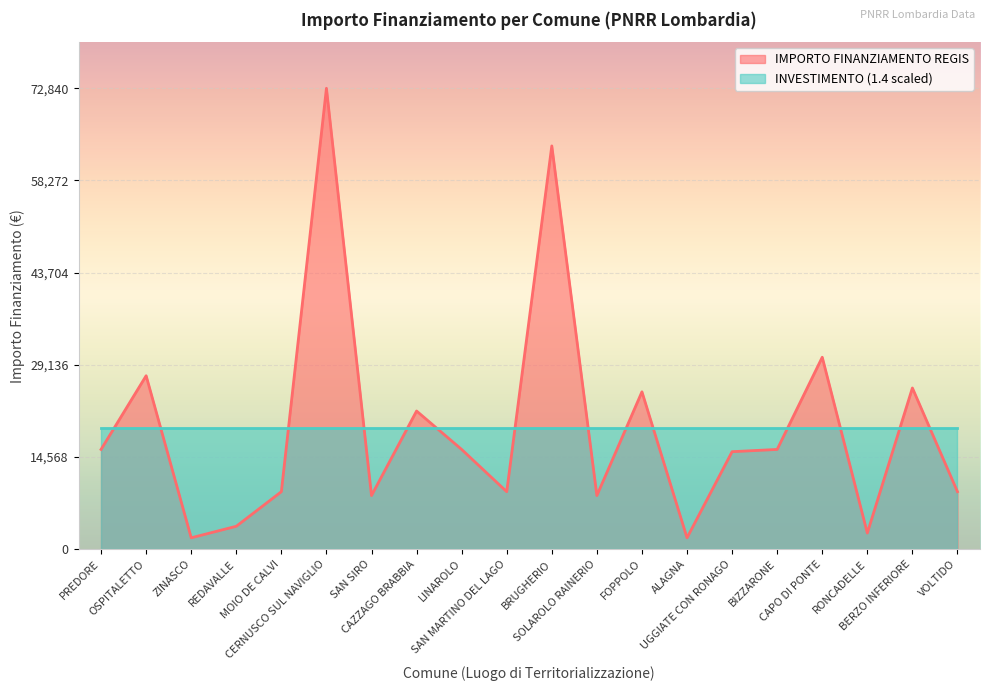

What is the value of the 8th point from the left?

21852